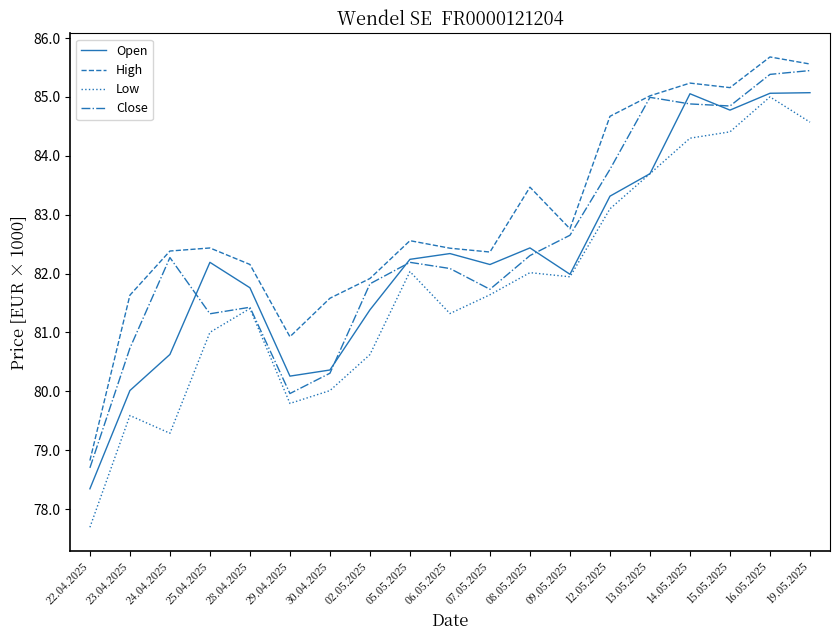

Which label corresponds to the largest value in the chart?

16.05.2025